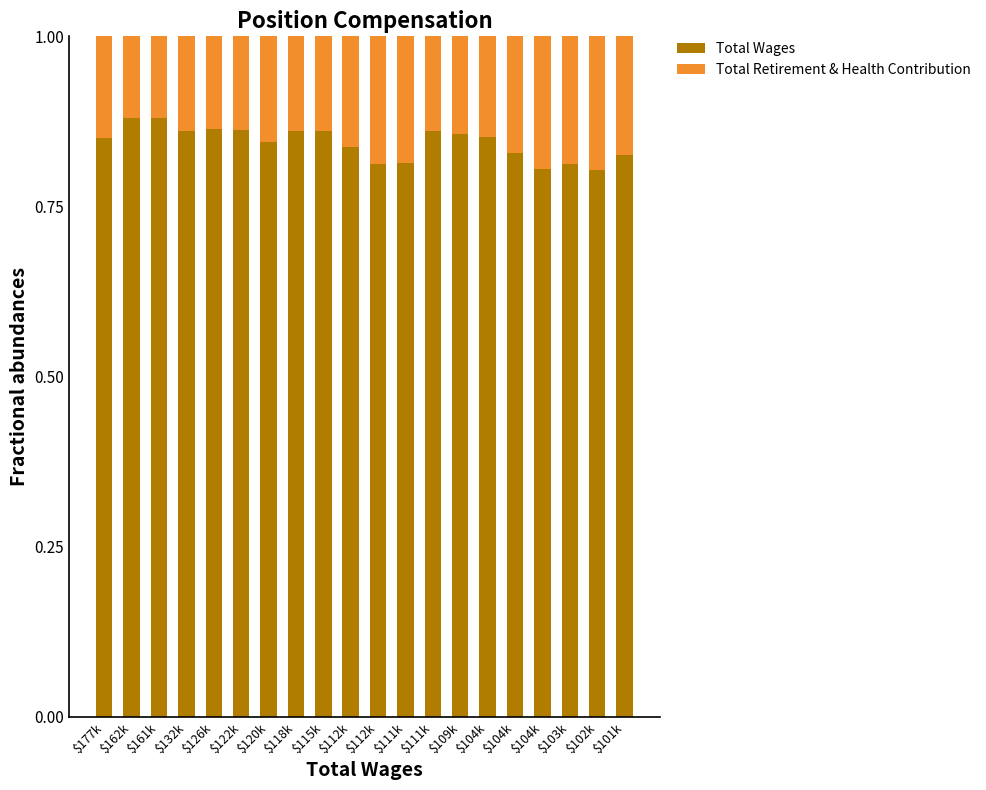

Does the chart contain any negative values?

No